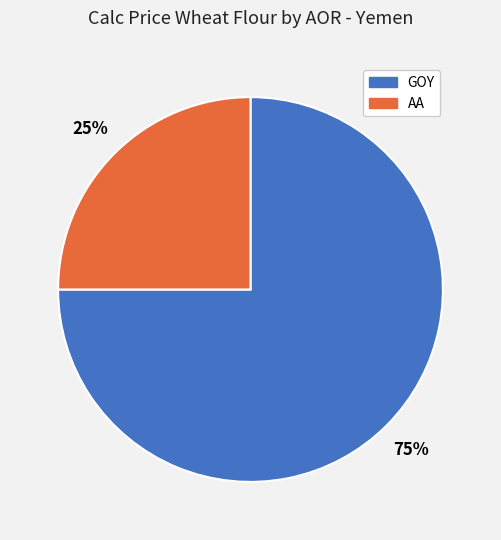

Combined, do GOY and AA account for over 50%?

Yes